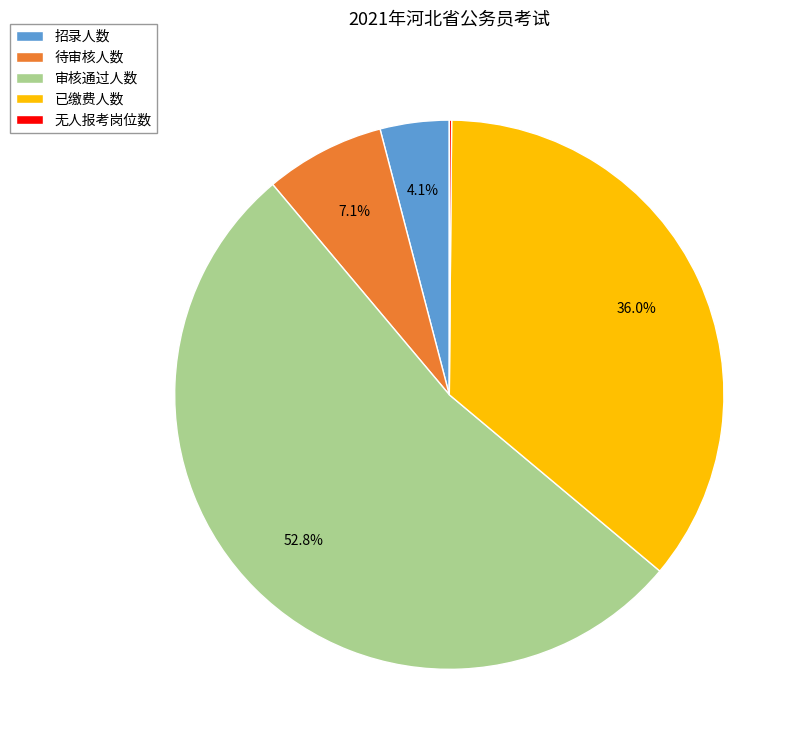

Is 待审核人数 the majority of the pie?

No